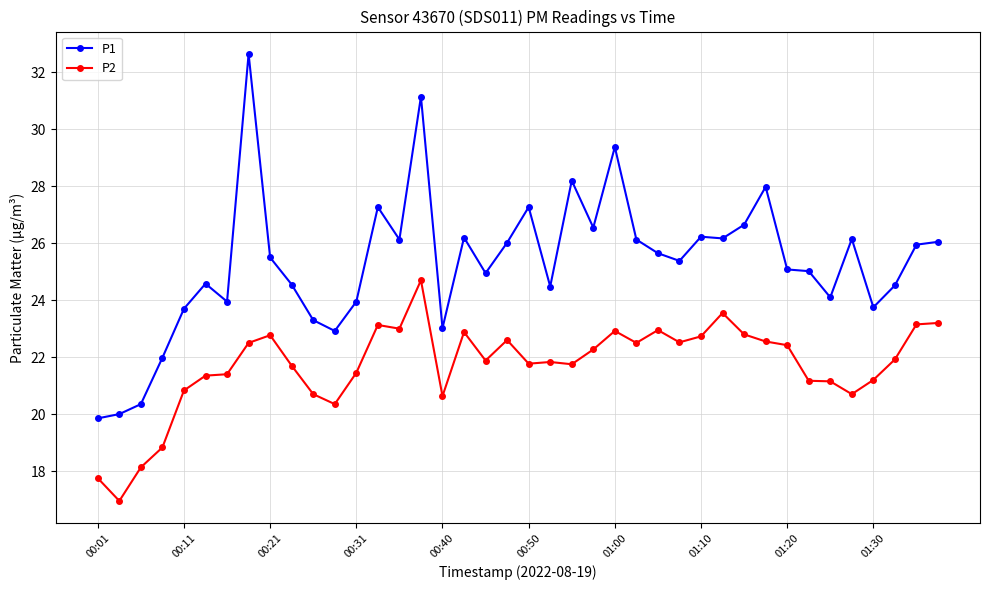

How many values in the P2 series exceed 21?

31